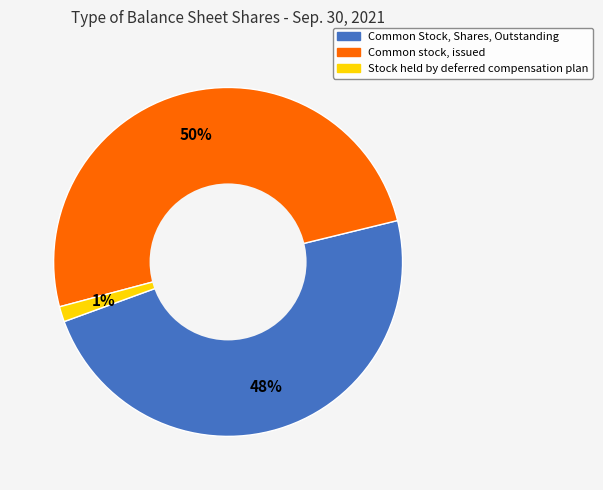

What percentage is the Common Stock, Shares, Outstanding slice, to the nearest percent?

48%